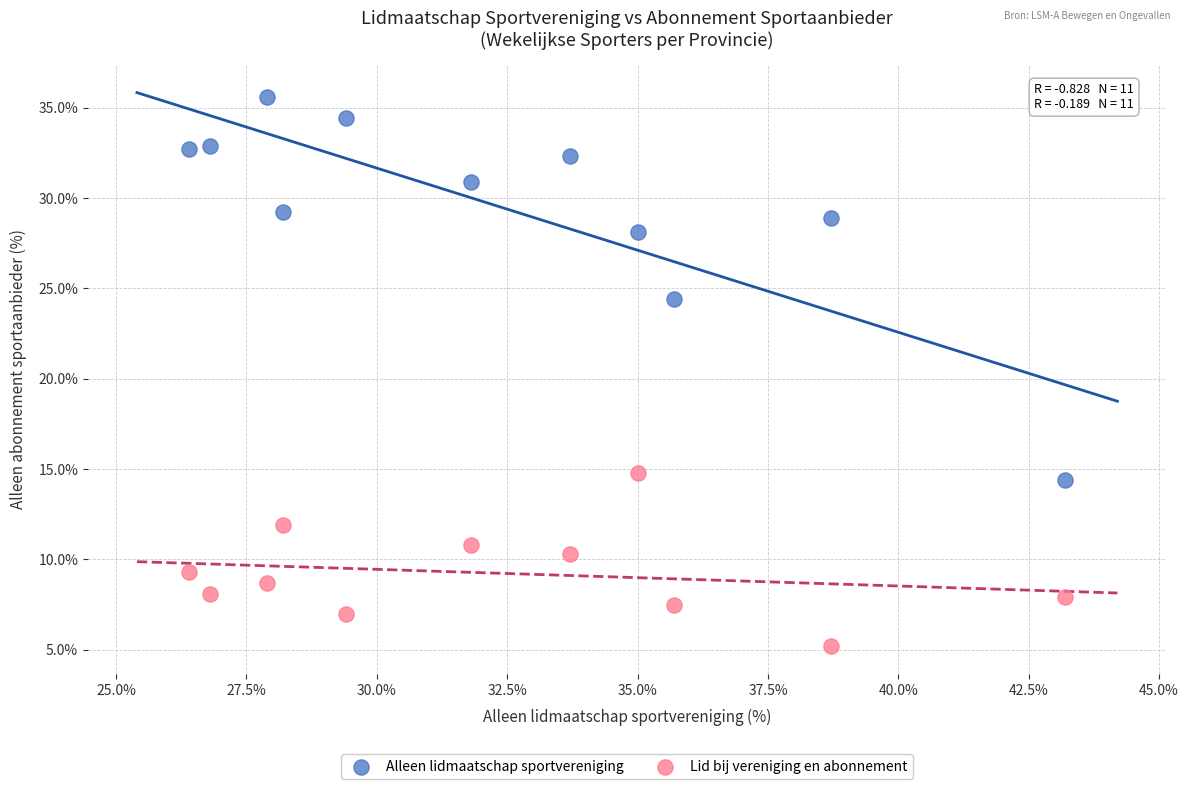

Across all data points, what is the range of X values (max minus min)?

16.8